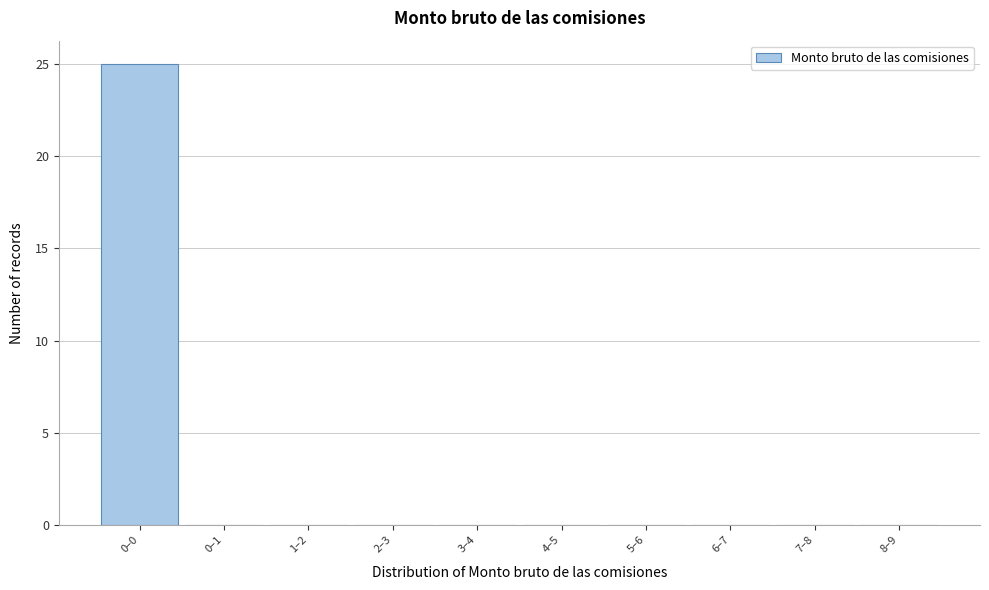

Reading right to left, list all the values displayed in this chart.

8–9=0	7–8=0	6–7=0	5–6=0	4–5=0	3–4=0	2–3=0	1–2=0	0–1=0	0–0=25